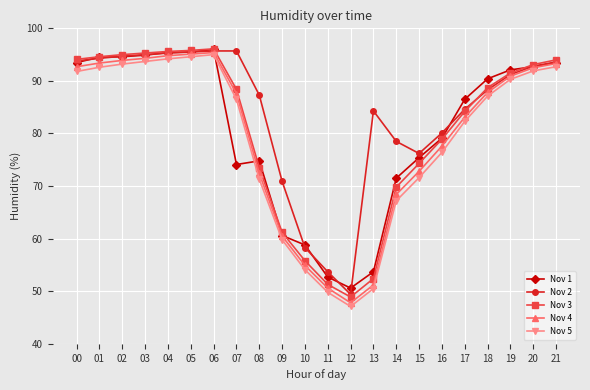

What is the total value across all series at 15?

370.3